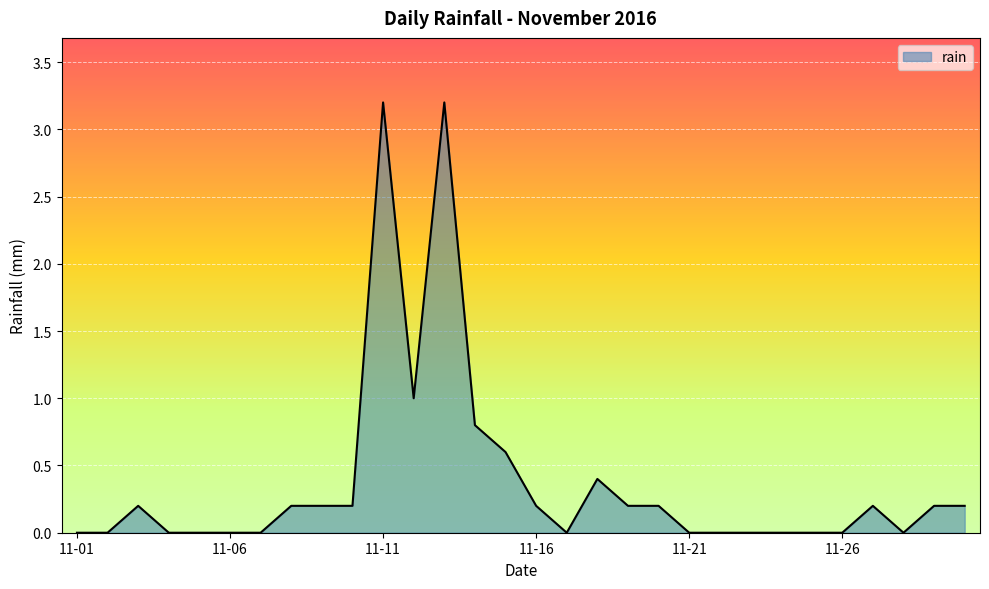

What is the difference between the maximum and minimum values?

3.2